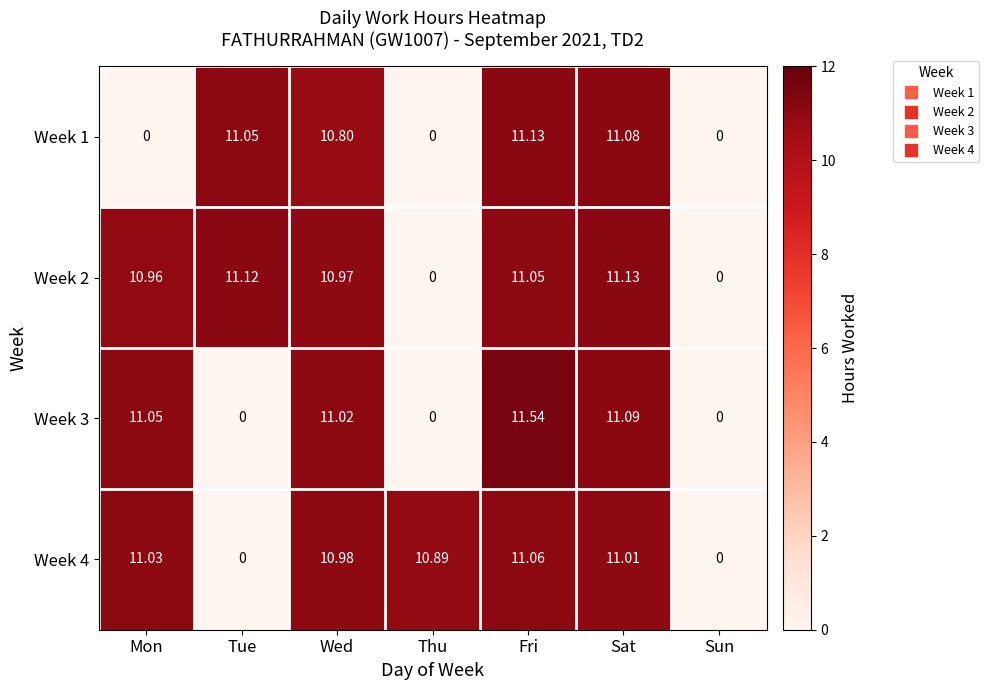

At which category does the chart reach its peak across all series?

Fri